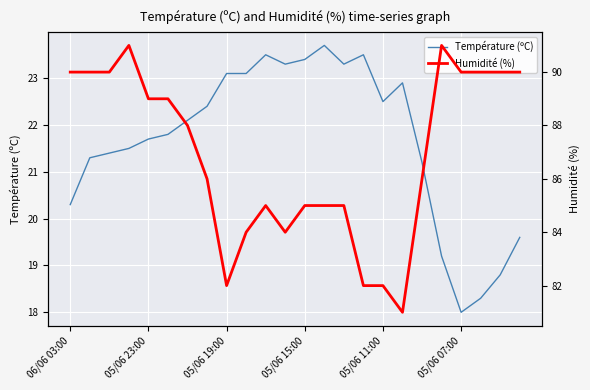

Which category has the lowest value in the Température (ºC) series?

05/06 07:00